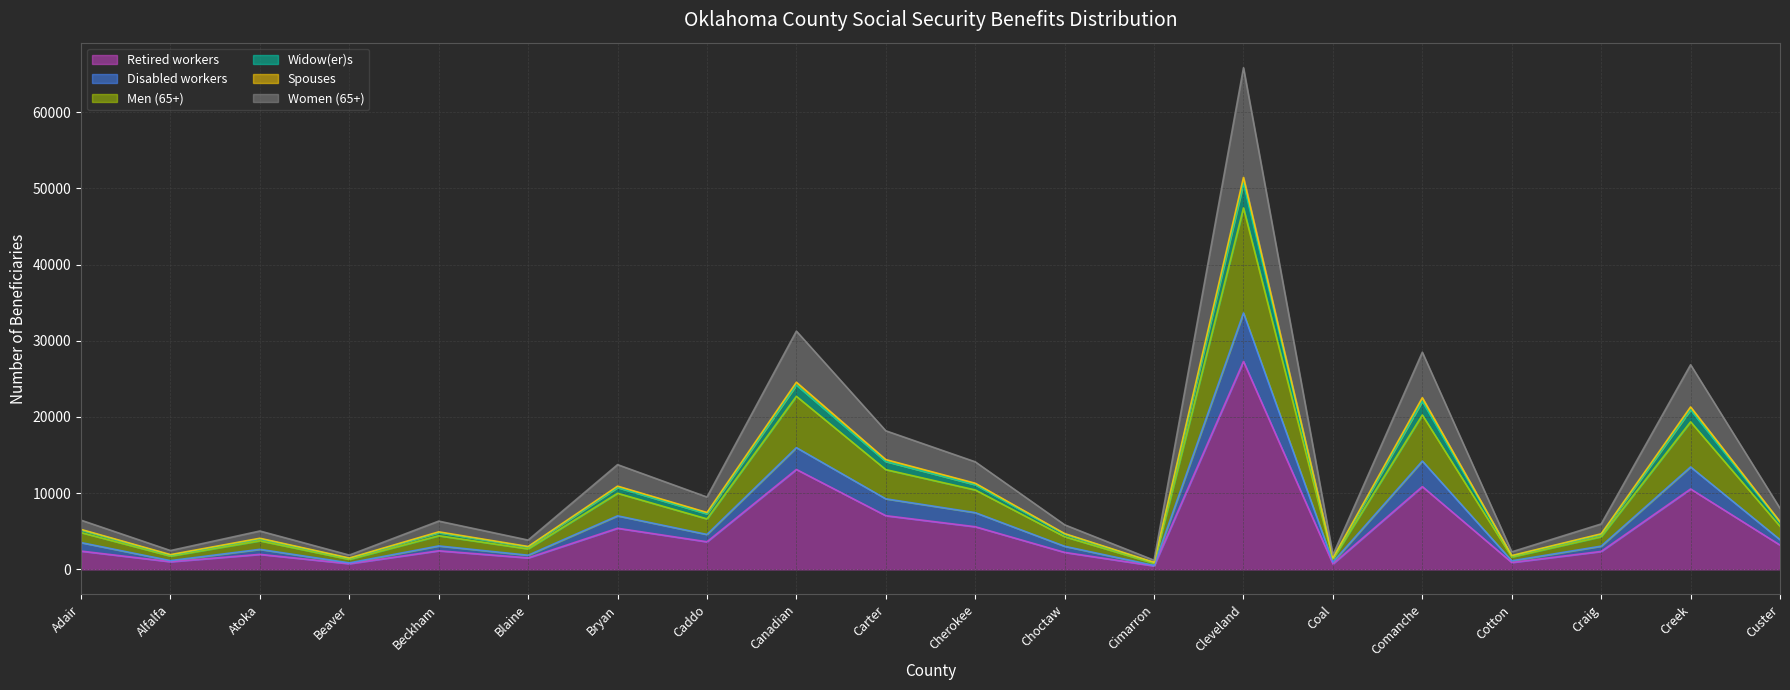

What is the maximum value for Retired workers?

27289